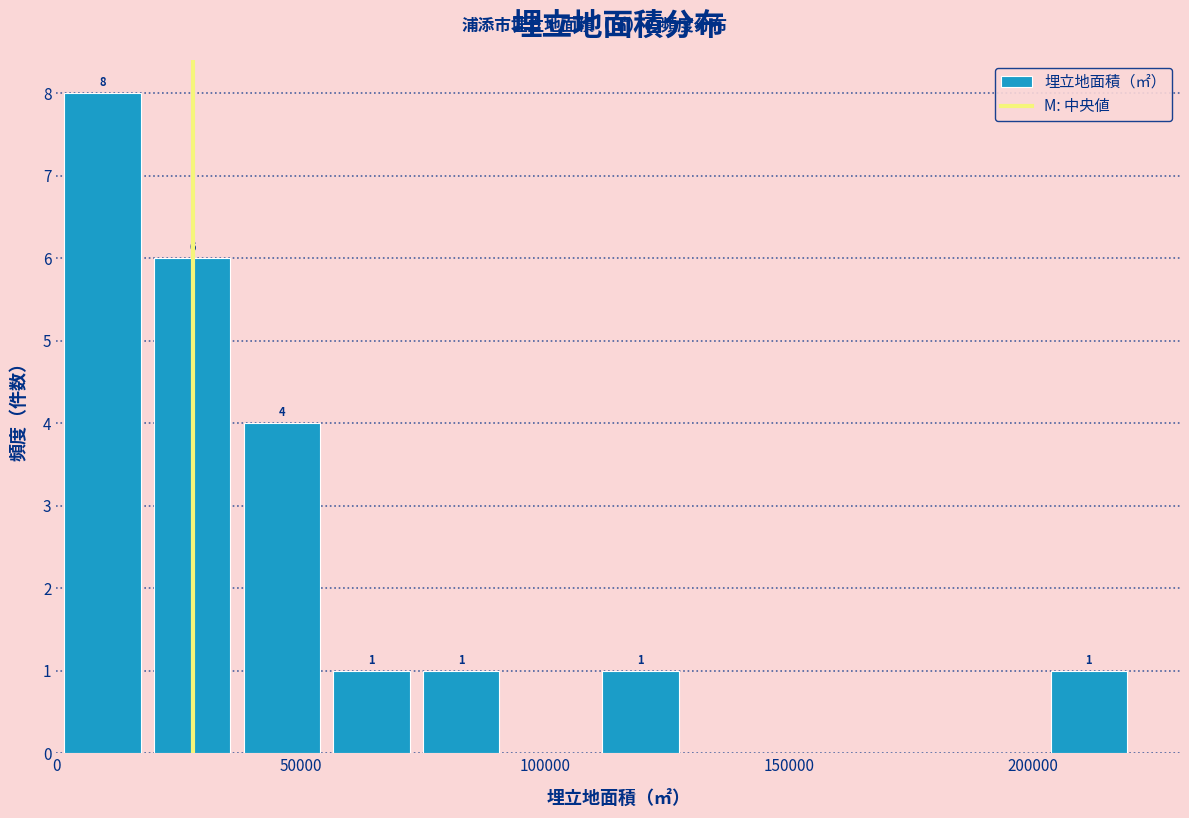

Around what value on the x-axis is the tallest bar? Give the approximate position of its centre, as read against the axis.

10000